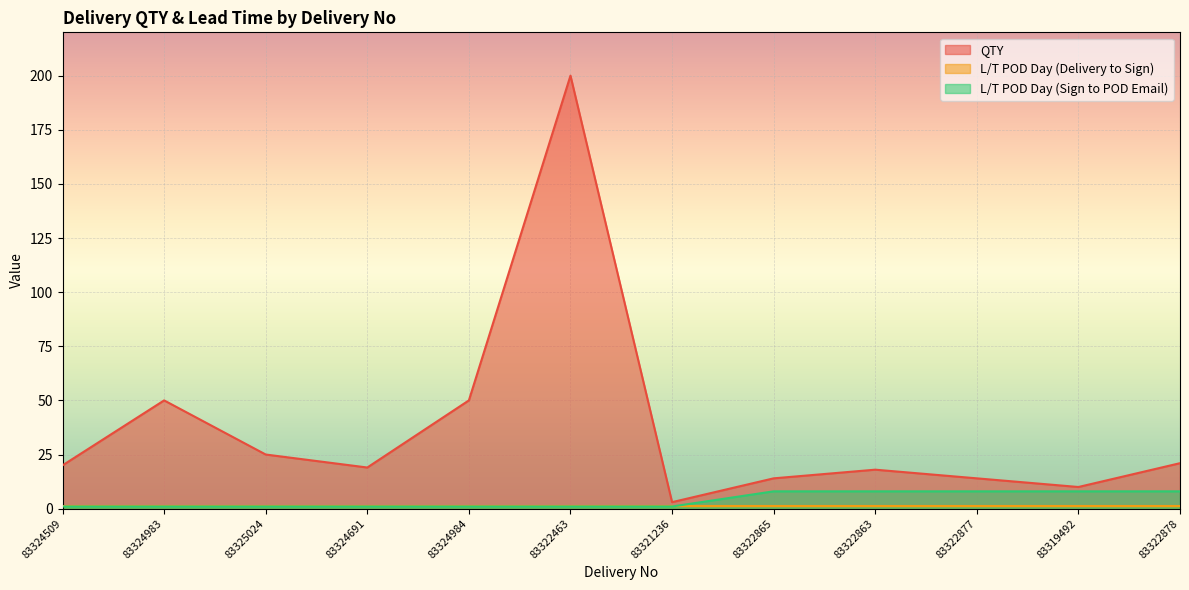

How many categories are shown in the chart?

12